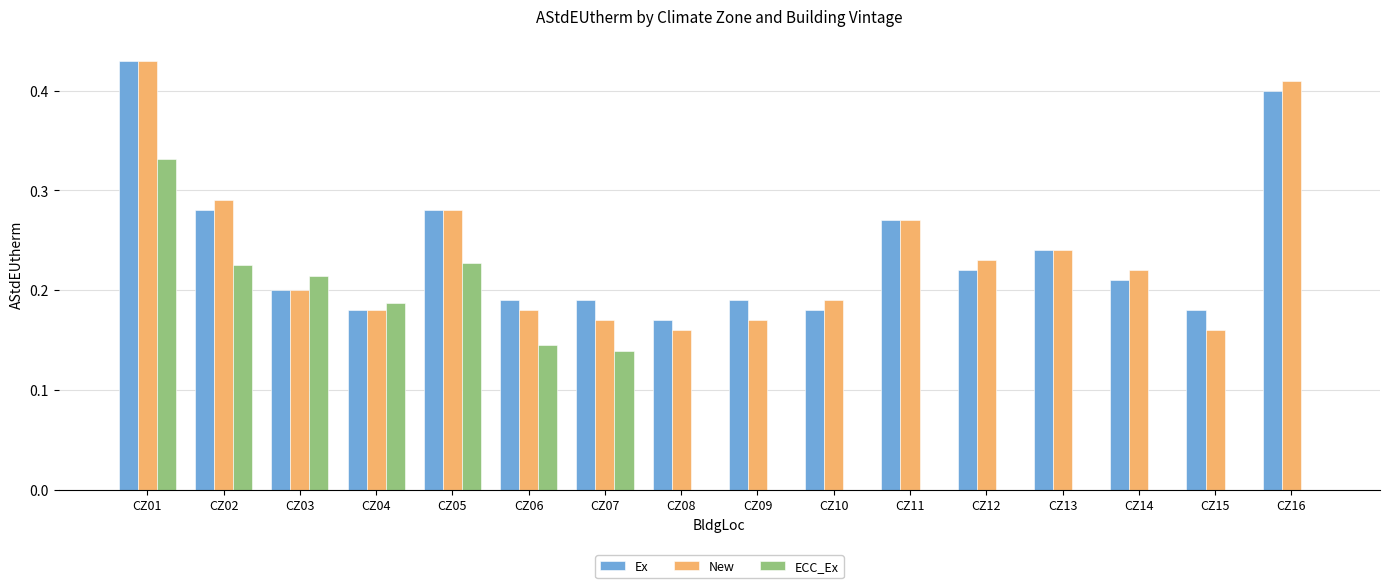

How many distinct data groups are displayed?

3